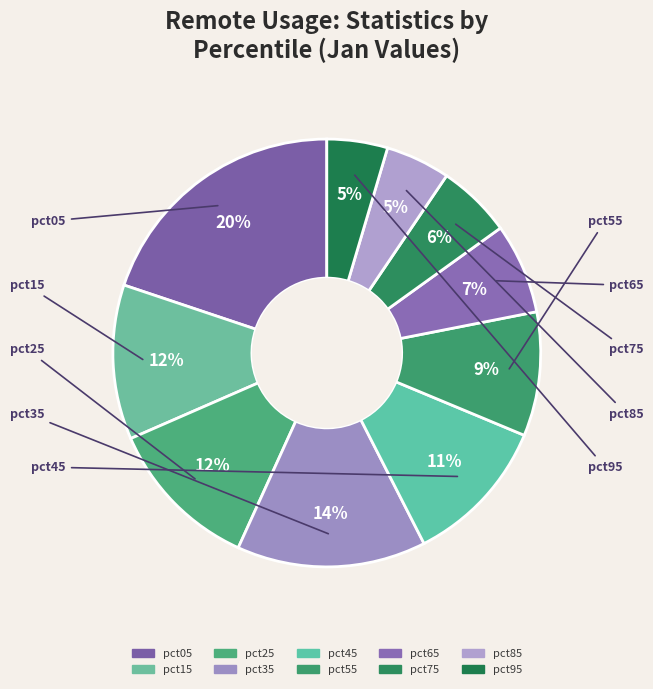

How many segments does this pie chart have?

10